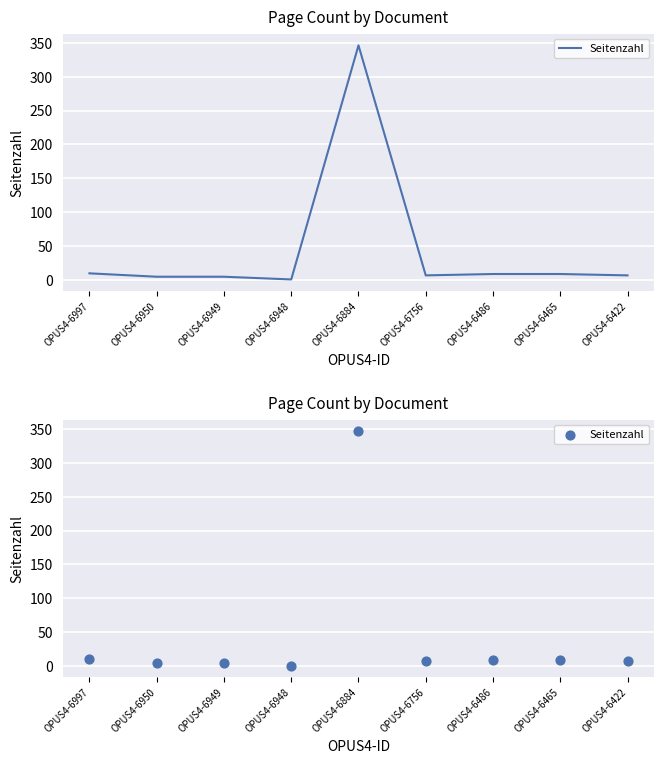

Which has a higher value, OPUS4-6465 or OPUS4-6884?

OPUS4-6884